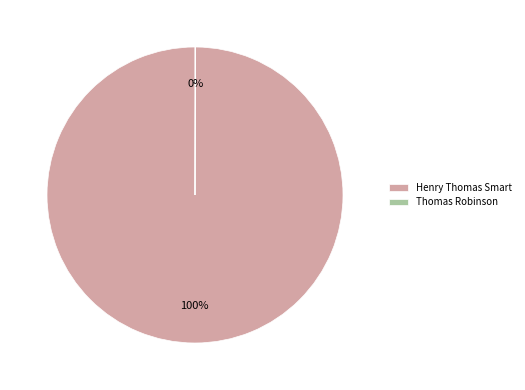

What is the largest slice in the pie chart?

Henry Thomas Smart